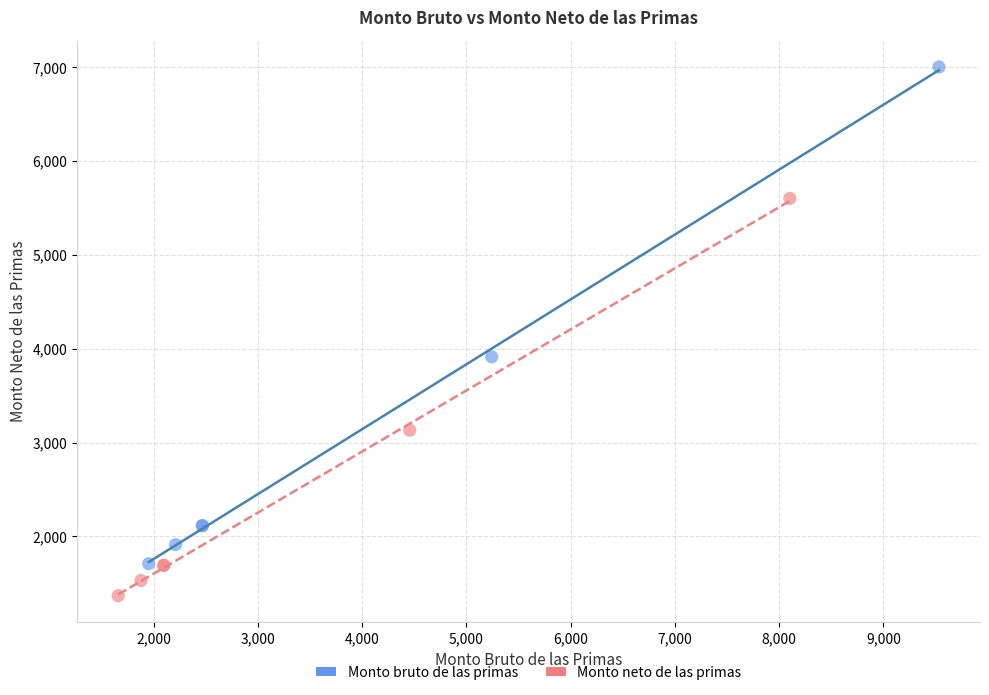

Which series reaches the maximum Y coordinate?

Monto bruto de las primas